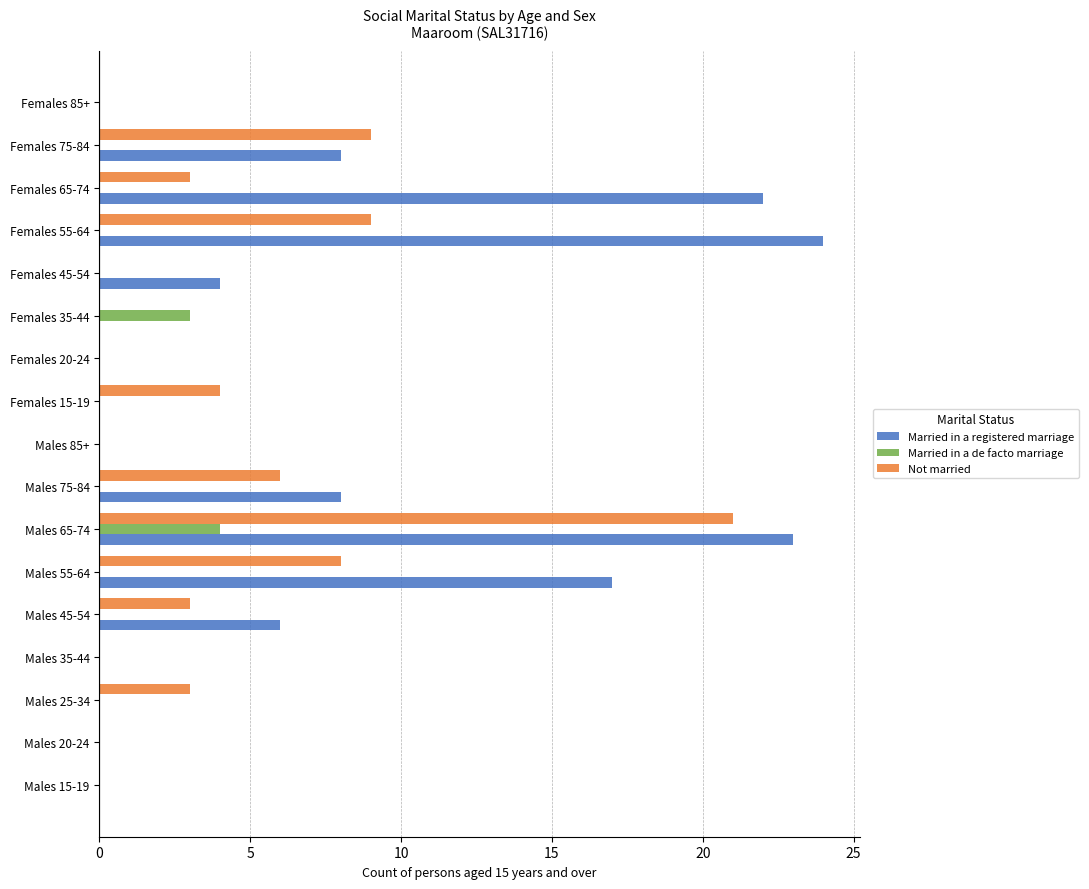

What are all the series names shown in the legend?

Married in a registered marriage, Married in a de facto marriage, Not married